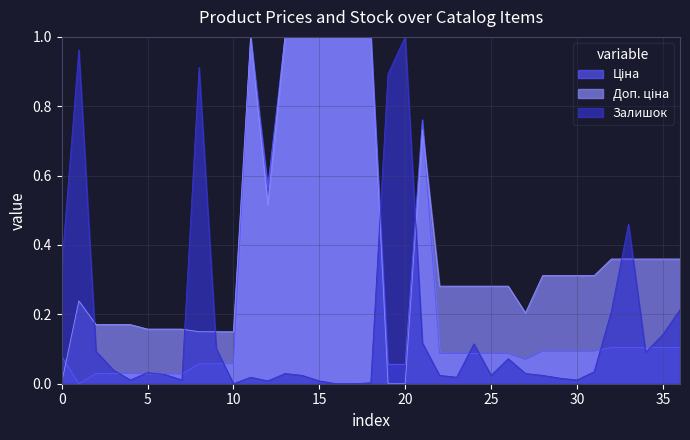

Reading left to right, transcribe all the data shown in this chart.

Ціна: 0.1	0.0	0.0	0.0	0.0	0.0	0.0	0.0	0.1	0.1	0.1	1.0	0.6	1.0	1.0	1.0	1.0	1.0	1.0	0.1	0.1	0.8	0.1	0.1	0.1	0.1	0.1	0.1	0.1	0.1	0.1	0.1	0.1	0.1	0.1	0.1	0.1
Доп. ціна: 0.0	0.2	0.2	0.2	0.2	0.2	0.2	0.2	0.1	0.1	0.1	1.0	0.5	1.0	1.0	1.0	1.0	1.0	1.0	0.0	0.0	0.7	0.3	0.3	0.3	0.3	0.3	0.2	0.3	0.3	0.3	0.3	0.4	0.4	0.4	0.4	0.4
Залишок: 0.3	1.0	0.1	0.0	0.0	0.0	0.0	0.0	0.9	0.1	0.0	0.0	0.0	0.0	0.0	0.0	0.0	0.0	0.0	0.9	1.0	0.1	0.0	0.0	0.1	0.0	0.1	0.0	0.0	0.0	0.0	0.0	0.2	0.5	0.1	0.1	0.2